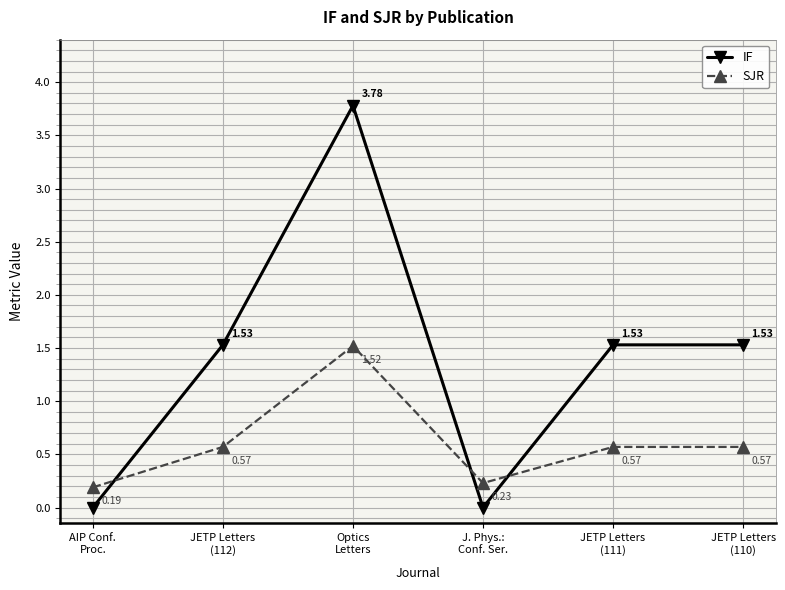

List the series in order of their overall mean, highest first.

IF, SJR